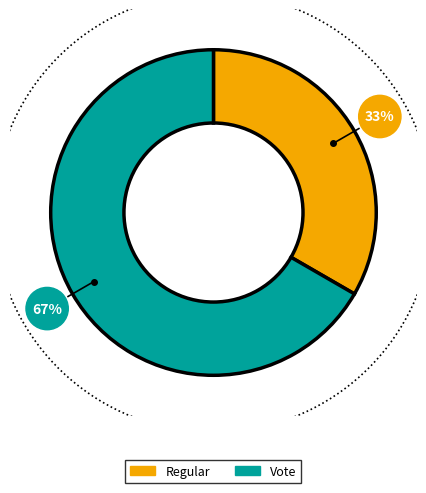

How many segments does this pie chart have?

2